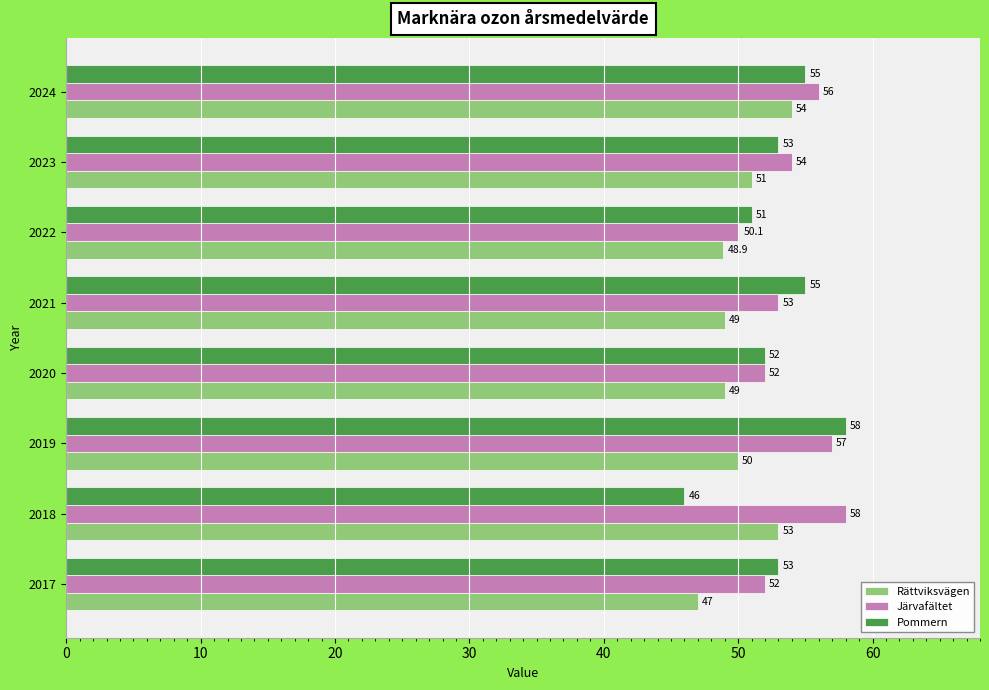

At which label does Pommern reach its peak?

2019